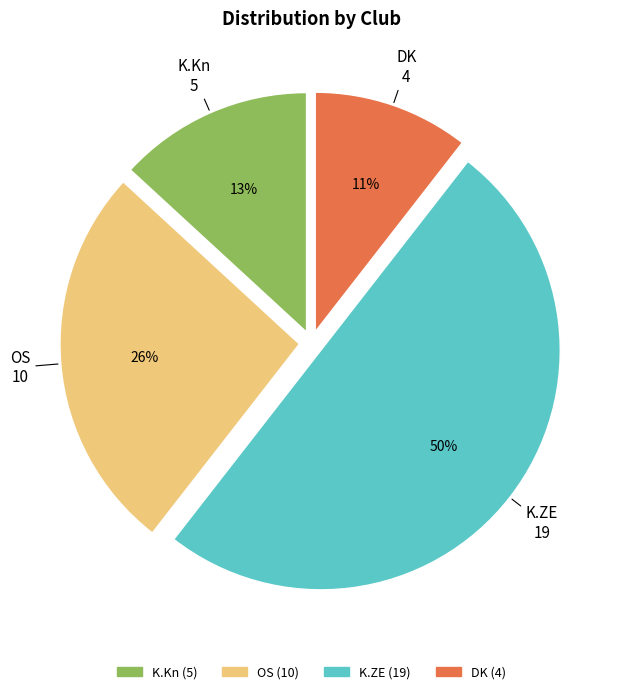

Is it true that K.Kn is 28% of the pie?

False